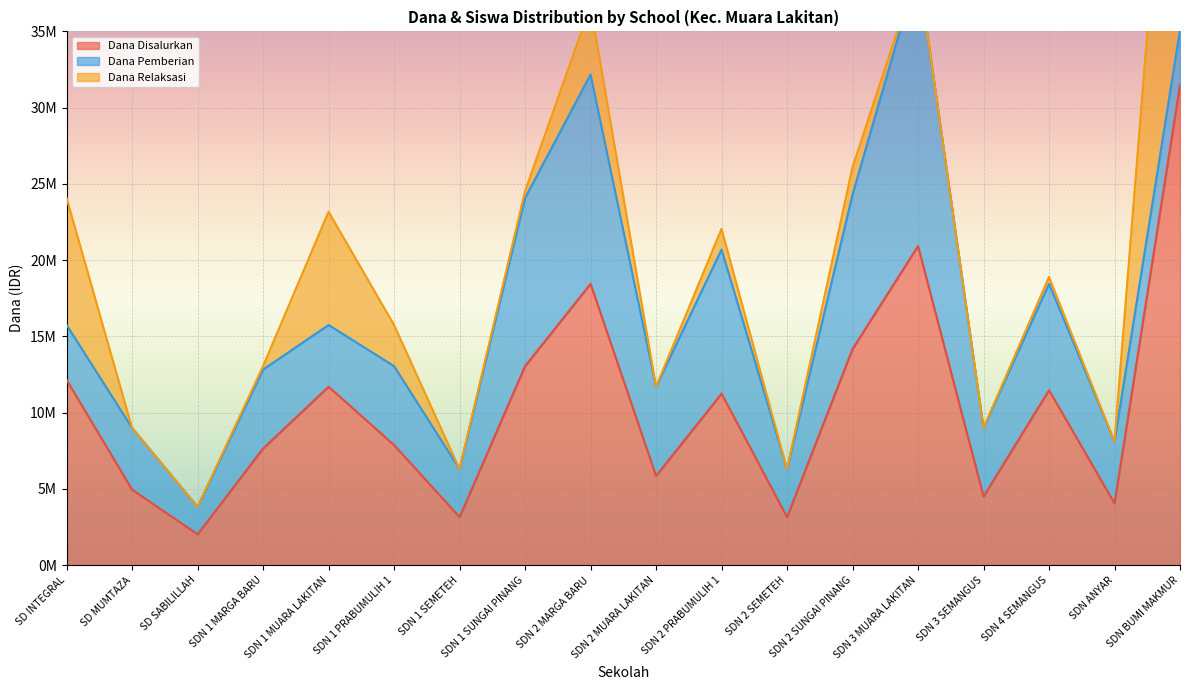

What is the approximate value of Dana Relaksasi at SDN 1 SUNGAI PINANG, to the nearest 50?

450000